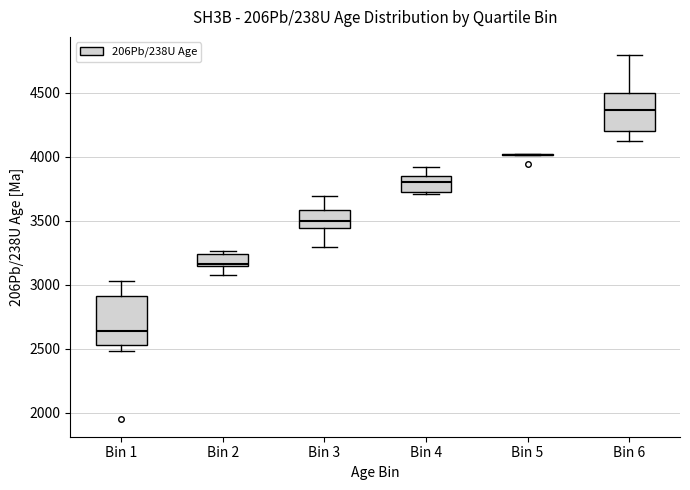

Reading left to right, transcribe this box plot: for each box, give where its median line is, the range the box spans, and where its two whiskers end, as read against the y-axis. The values are not printed on the chart, so give them approximately, as read against the axis.

Bin 1: median 2650, box 2550 to 2900, whiskers 2500 to 3050
Bin 2: median 3150 (just above the box's lower edge), box 3150 to 3250, whiskers 3050 to 3250 (just above the box's upper edge)
Bin 3: median 3500, box 3450 to 3600, whiskers 3300 to 3700
Bin 4: median 3800, box 3750 to 3850, whiskers 3700 to 3900
Bin 5: box collapsed to a line at 4000, whiskers 4000 to 4000
Bin 6: median 4350, box 4200 to 4500, whiskers 4100 to 4800